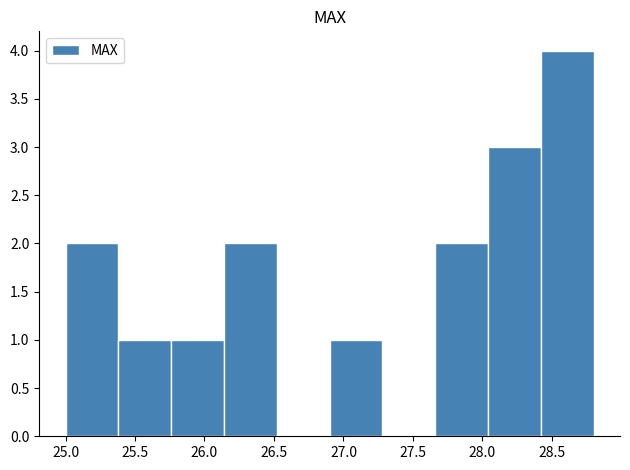

Reading left to right, transcribe this chart: for each bar, give the range it covers on the x-axis and its height. Neither the bar edges nor the heights are printed on the chart, so give them approximately, as read against the axes.

25.00 to 25.38: 2
25.38 to 25.76: 1
25.76 to 26.14: 1
26.14 to 26.52: 2
26.52 to 26.90: 0
26.90 to 27.28: 1
27.28 to 27.66: 0
27.66 to 28.04: 2
28.04 to 28.42: 3
28.42 to 28.80: 4